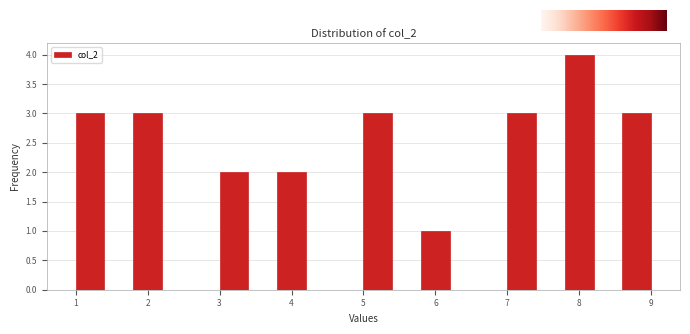

What is the height of the bar covering 8.6 to 9.0 on the x-axis? The values are not printed on the chart, so give them approximately, as read against the axis.

3